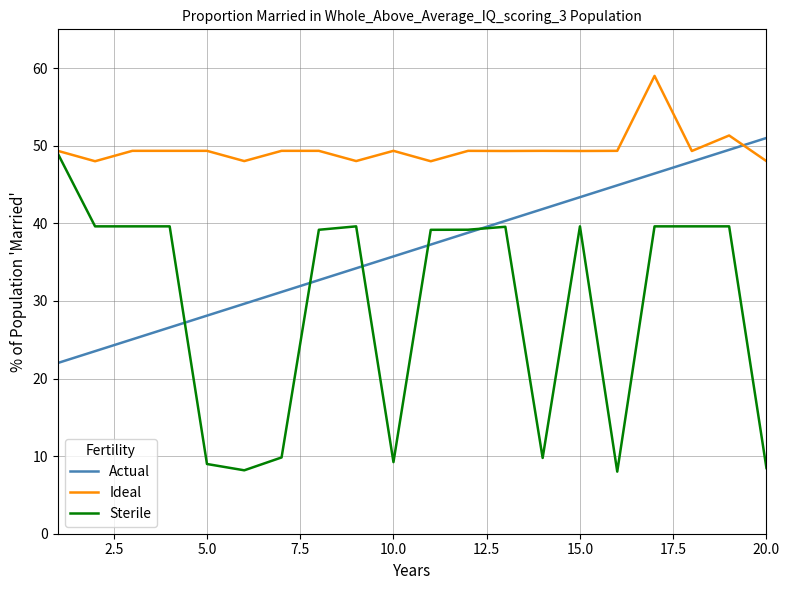

Which series has the largest total across all categories?

Ideal